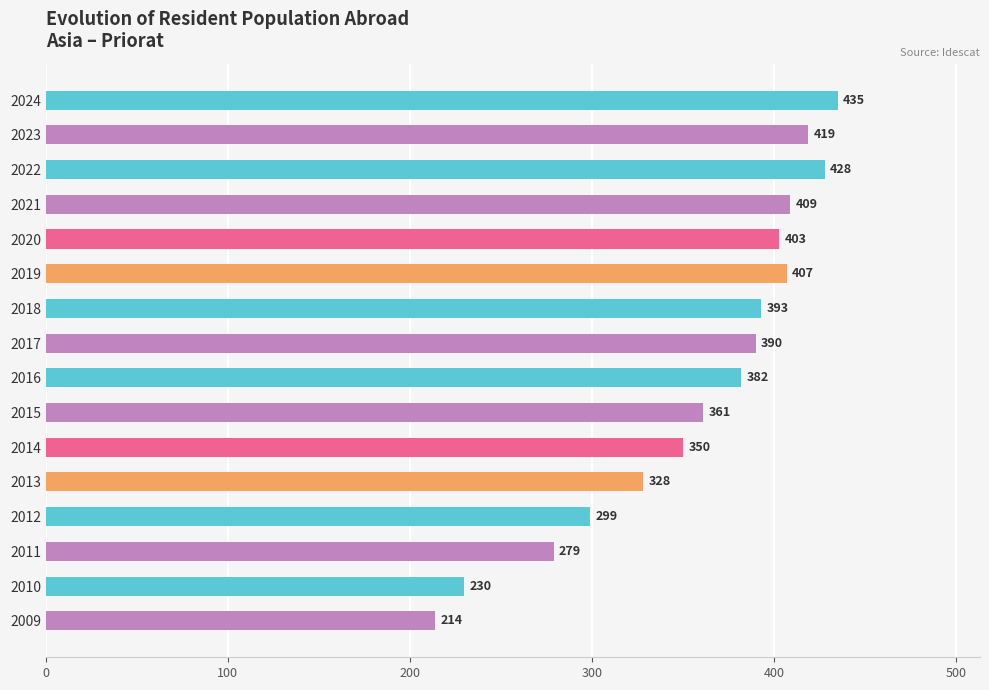

List the labels in order of value, smallest first.

2009, 2010, 2011, 2012, 2013, 2014, 2015, 2016, 2017, 2018, 2020, 2019, 2021, 2023, 2022, 2024